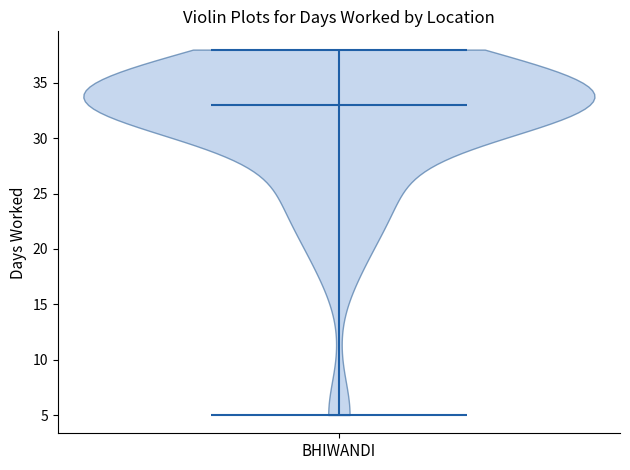

Read this violin plot against the y-axis: where its median line is, and the lowest and highest points the violin reaches. The values are not printed on the chart, so give them approximately, as read against the axis.

median line 33, lowest point 5, highest point 38